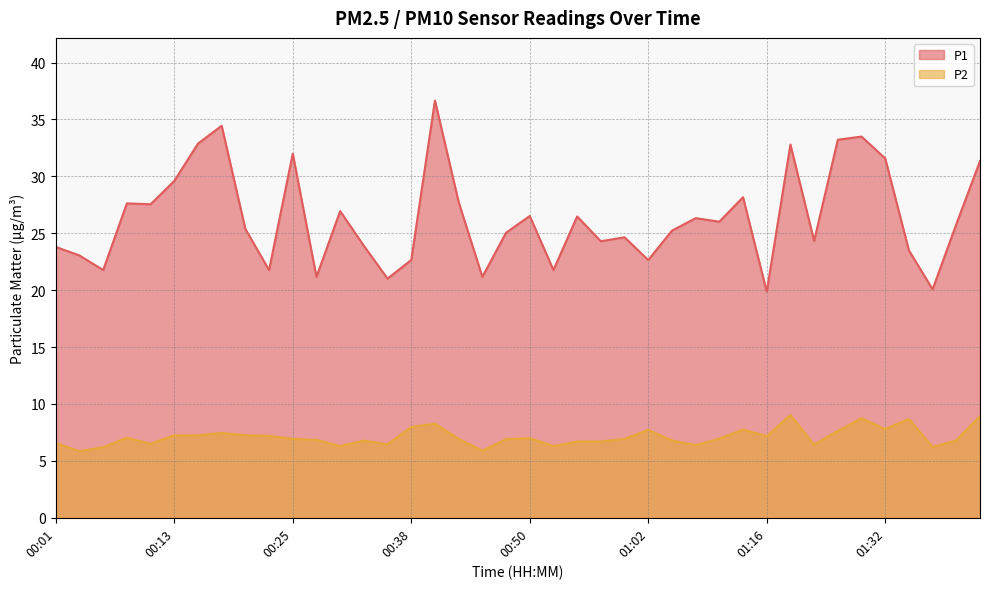

Rank the series at 00:03 from lowest to highest value.

P2, P1